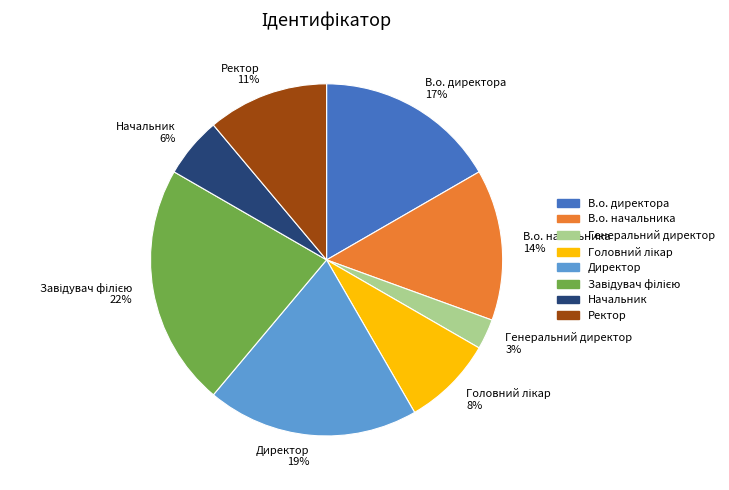

Is Директор the majority of the pie?

No